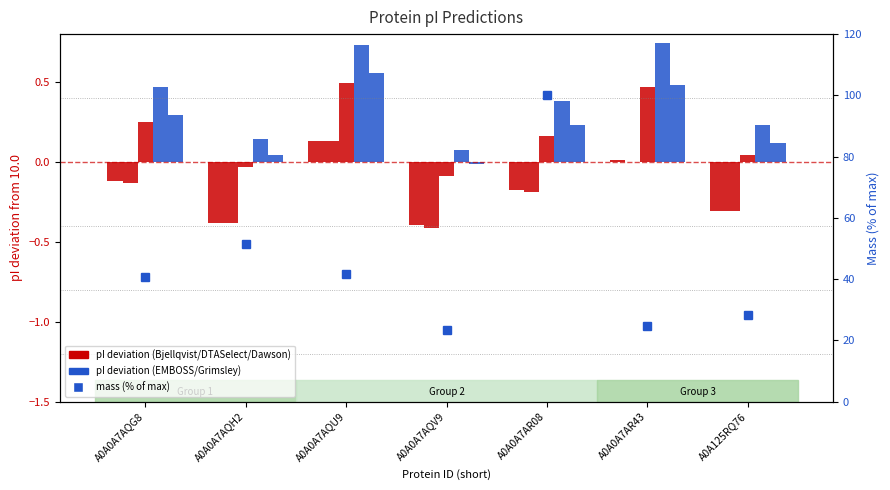

How many negative values does the DTASelect series have?

6